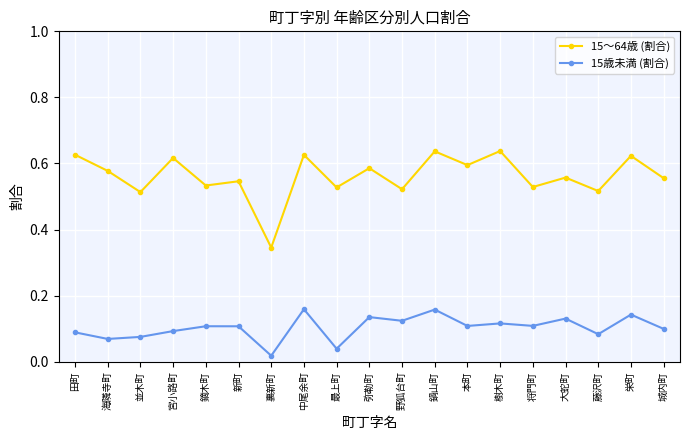

Is the value of 15～64歳 (割合) at 田町 greater than the value of 15歳未満 (割合) at 栄町?

Yes